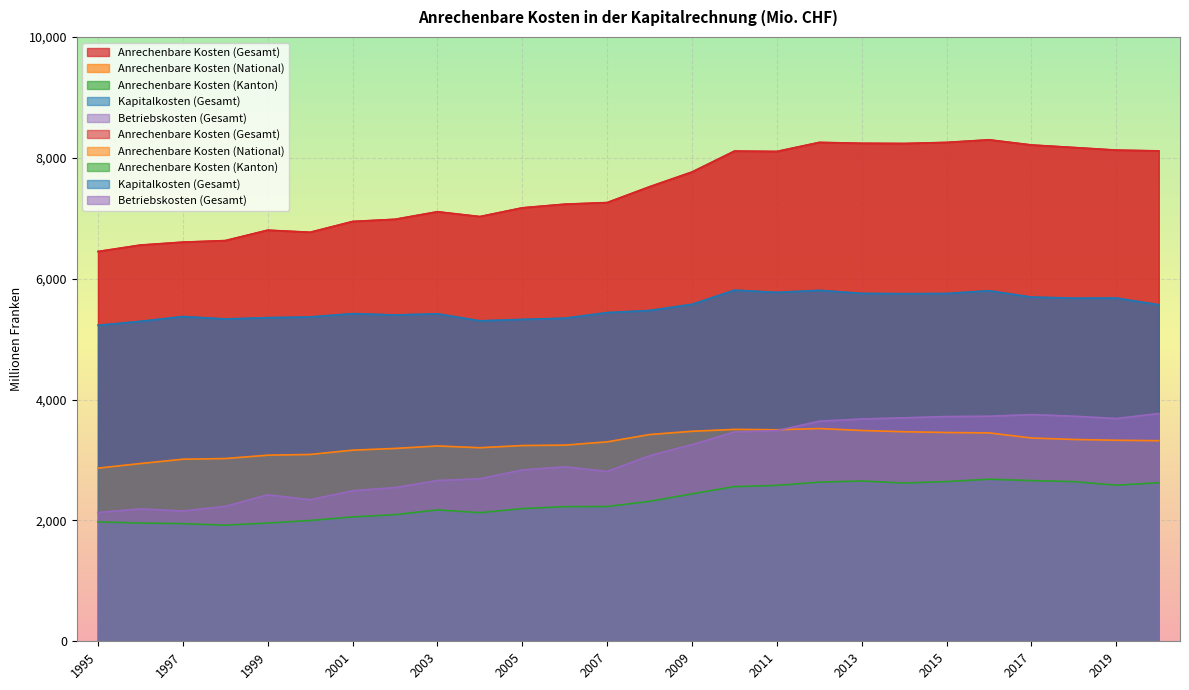

How many interior local peaks does the Anrechenbare Kosten (National) series have?

3